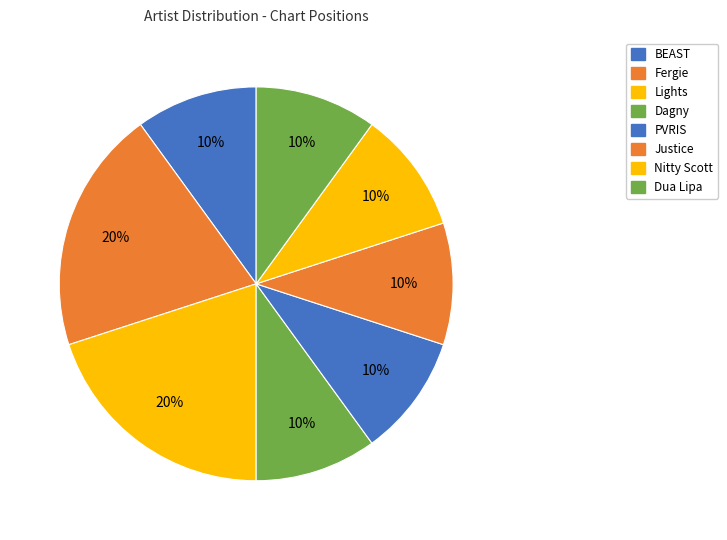

To the nearest percent, what portion does Lights represent?

20%